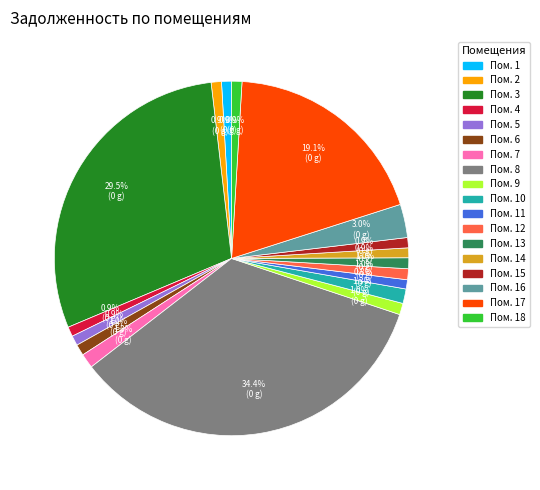

Is there any slice that represents more than half of the pie?

No